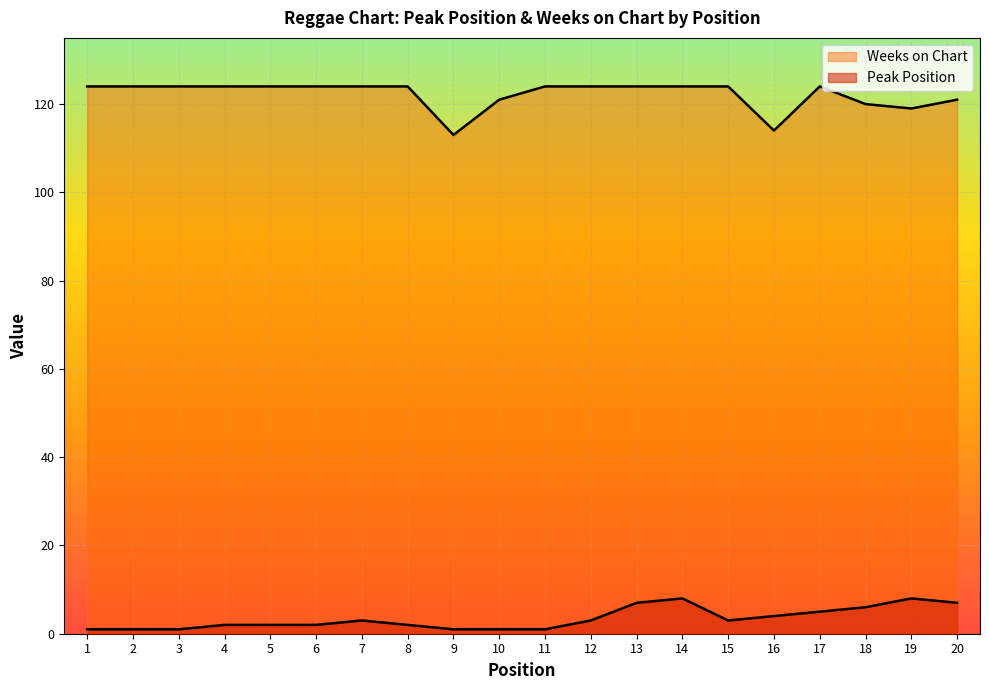

Rank the series by their average value, from lowest to highest.

Peak Position, Weeks on Chart